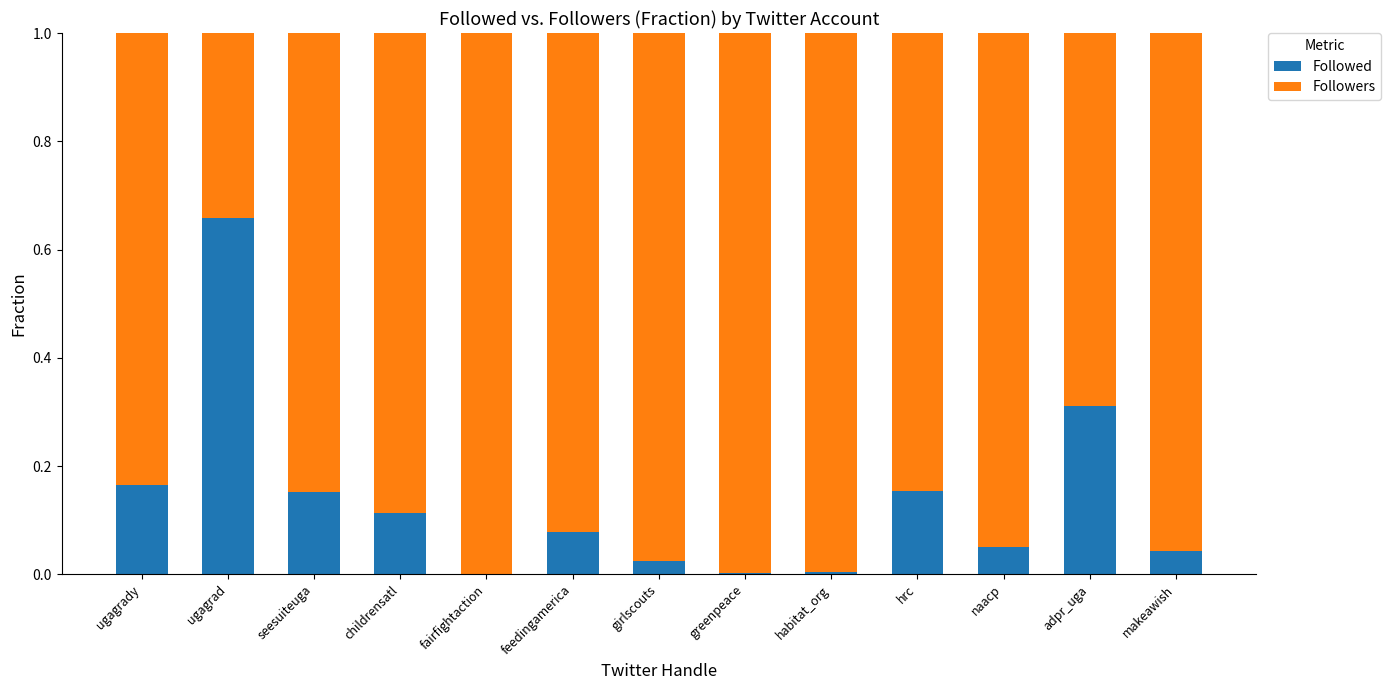

What is the sum of all Followed values?

1.8